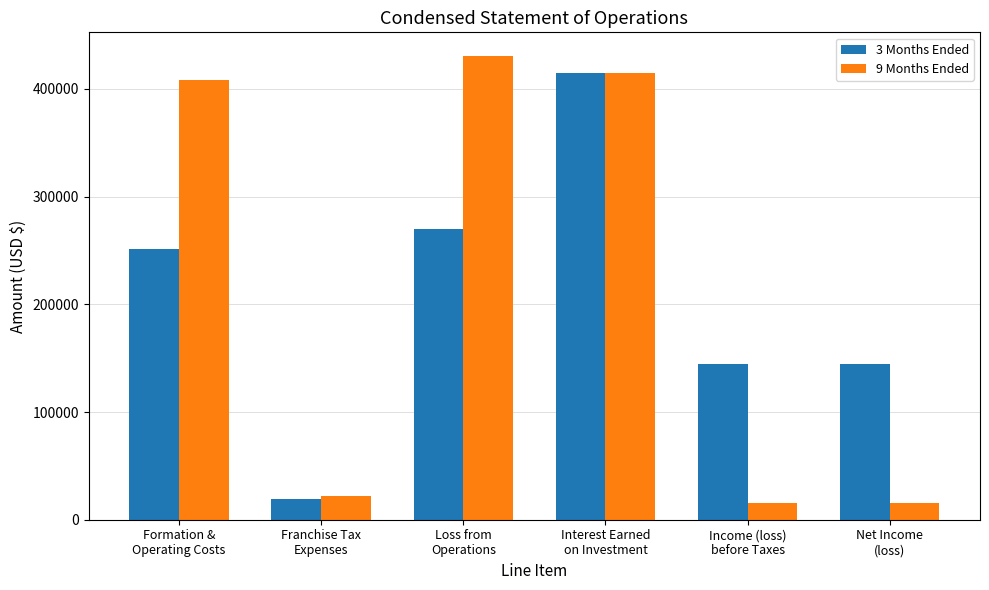

Are the bars grouped side by side (vs. stacked)?

Yes